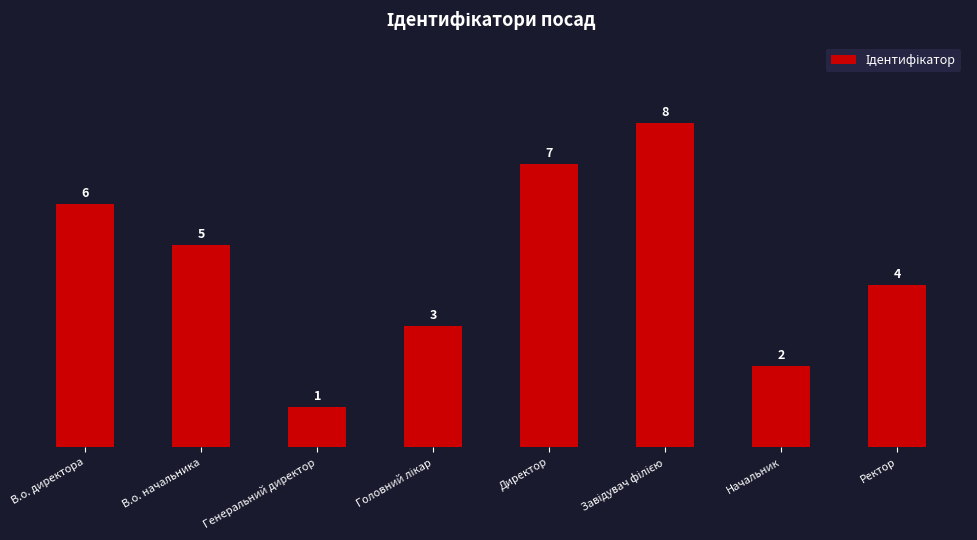

What is the maximum value shown in the chart?

8